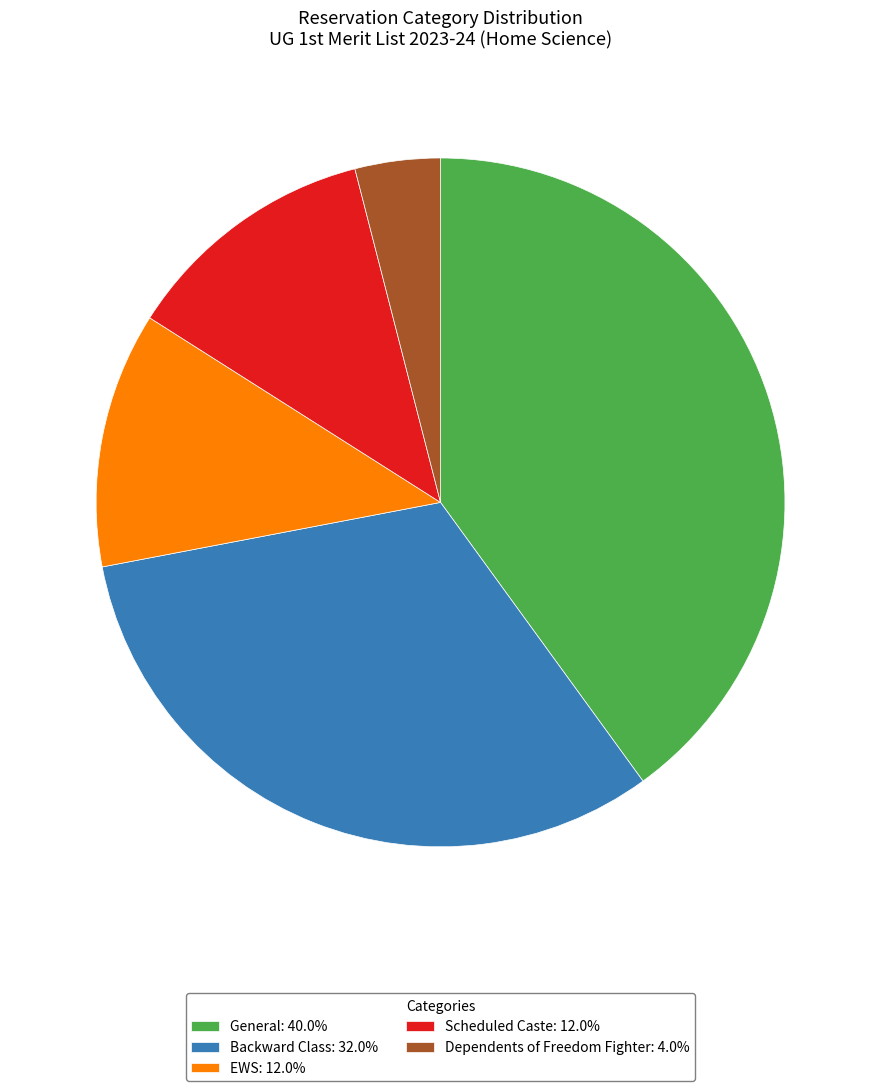

Approximately how many times larger is the value at Backward Class: 32.0% compared to EWS: 12.0%?

2.7